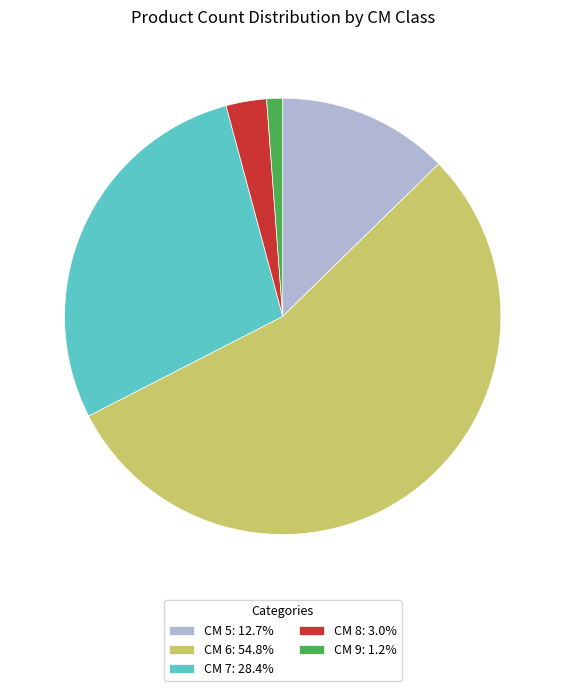

Combined, do CM 8: 3.0% and CM 7: 28.4% account for over 50%?

No